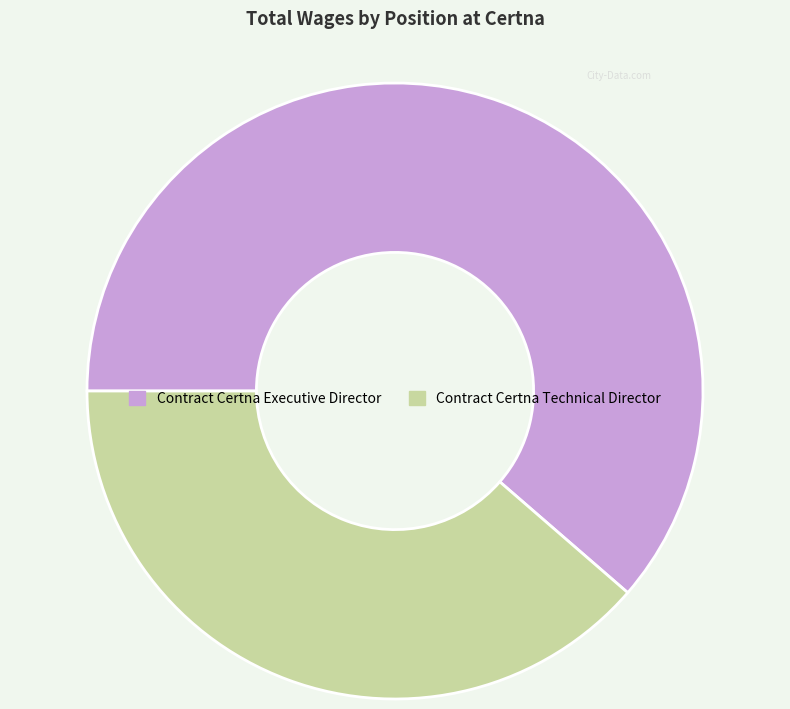

Is it true that Contract Certna Technical Director is 51% of the pie?

False